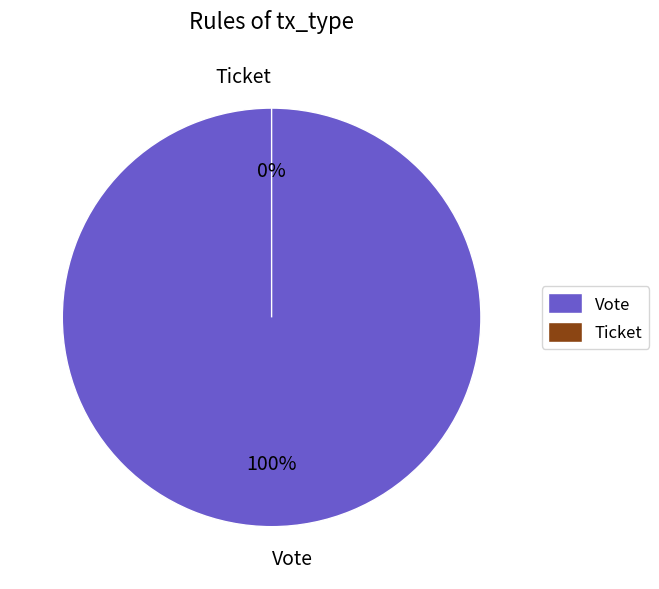

Rank the categories by value from lowest to highest.

Ticket, Vote